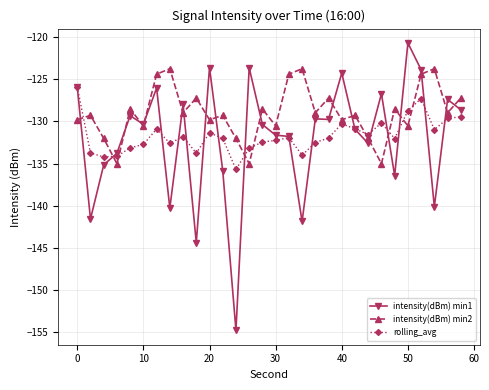

True or false: rolling_avg and intensity(dBm) min2 intersect in this chart.

True